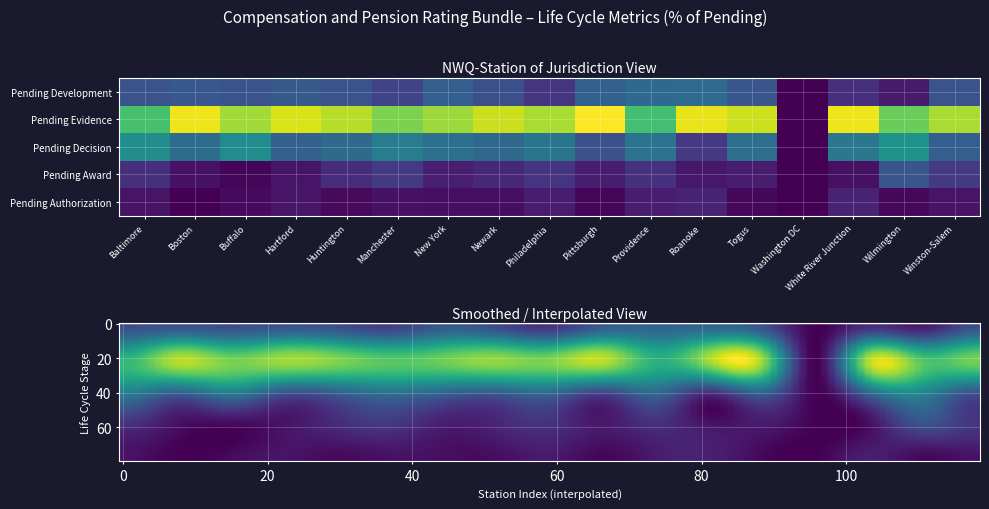

The value of Togus at 3 is 0.0. True or false?

True